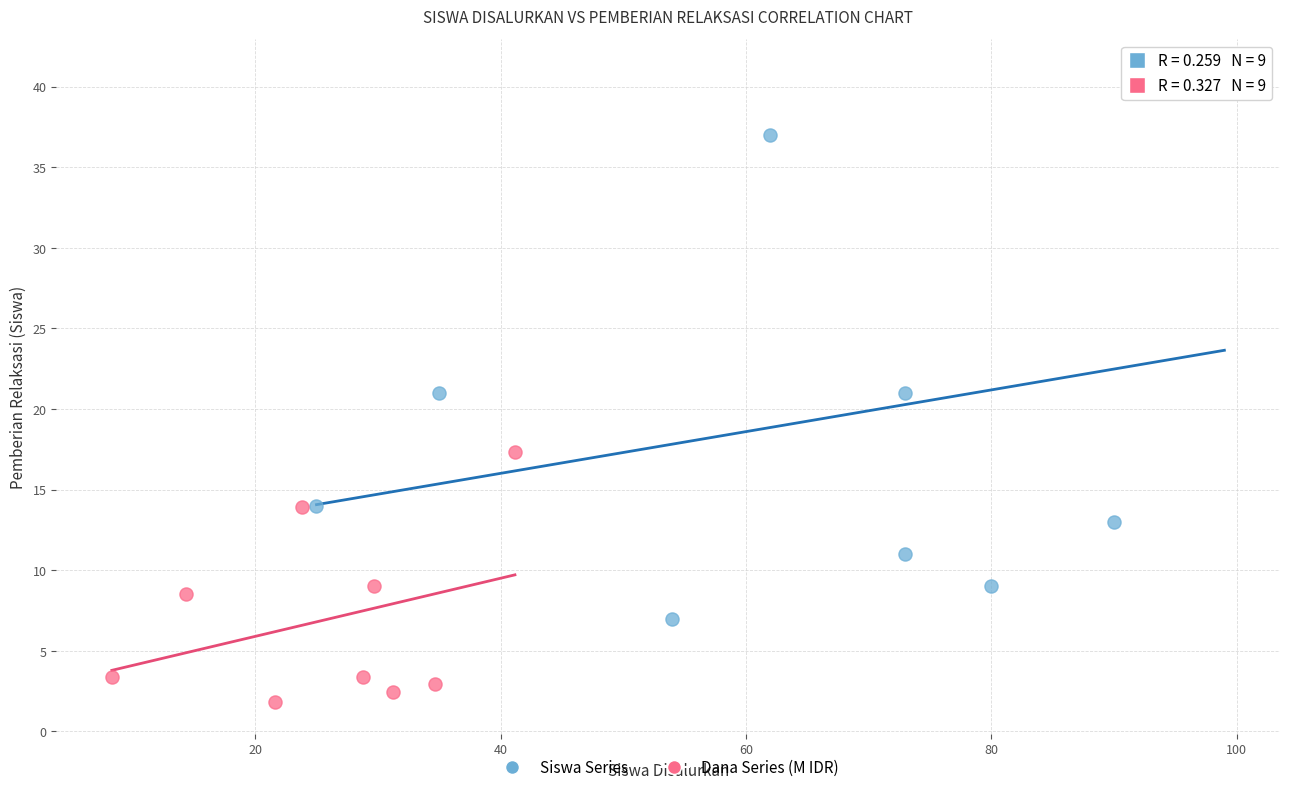

Which series has the widest spread of Y values?

Siswa Series